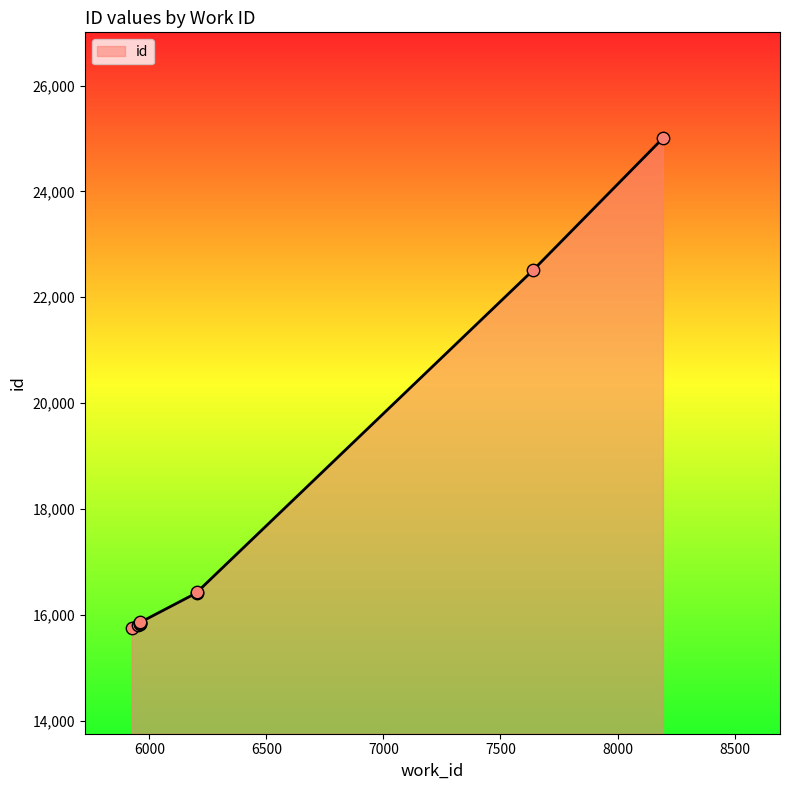

Between 7639 and 8194, which is larger?

8194